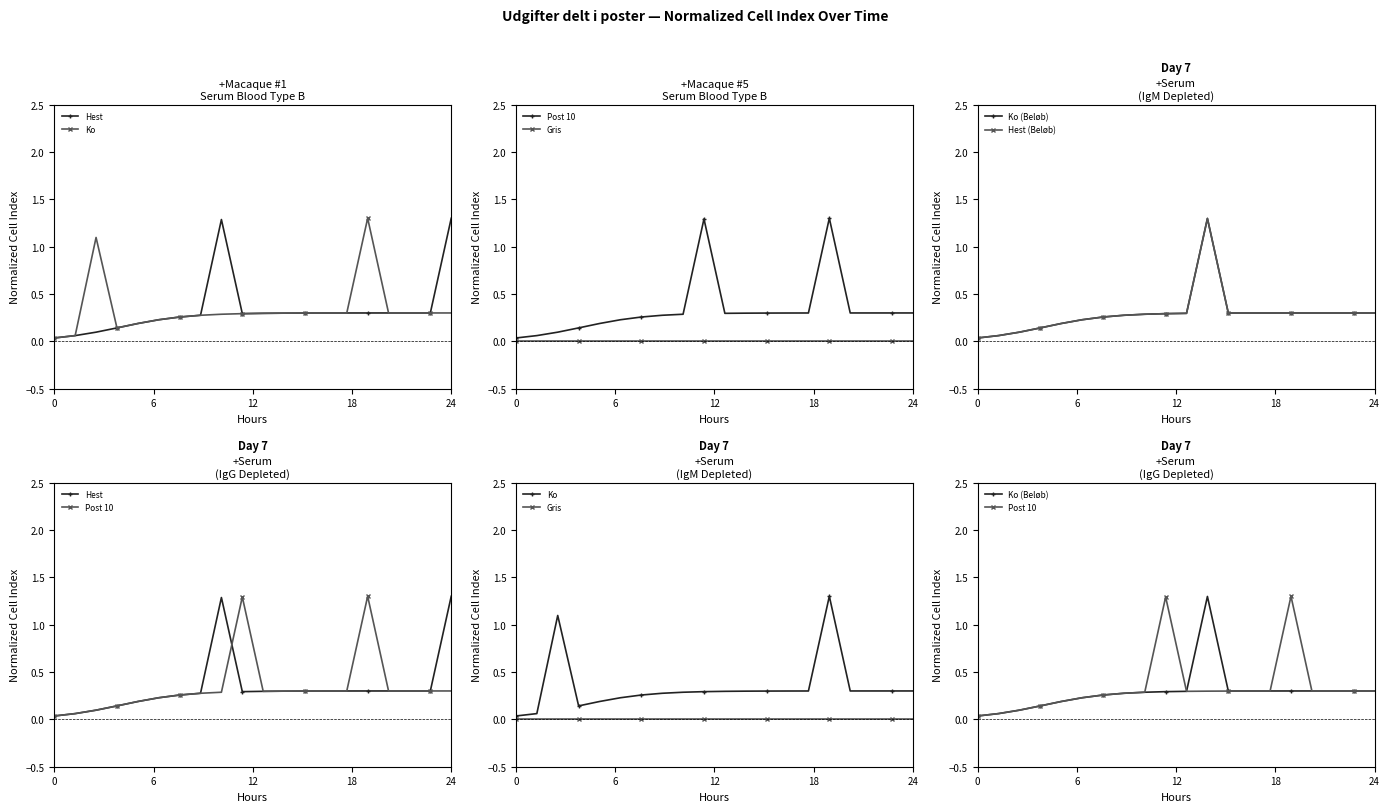

What is the sum of the Hest values at 8 and 24?

1.5